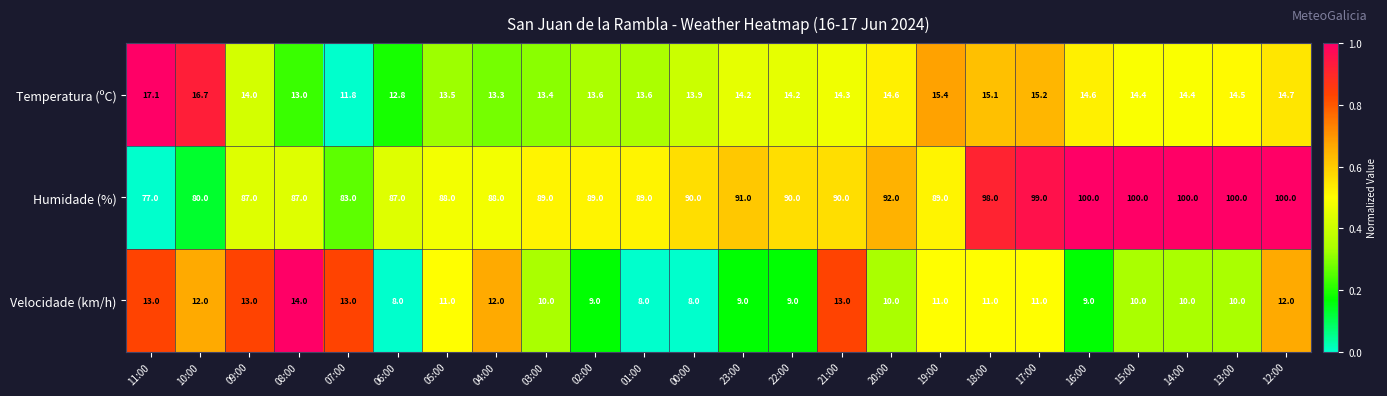

What value does the Velocidade (km/h) series have at 04:00?

12.0